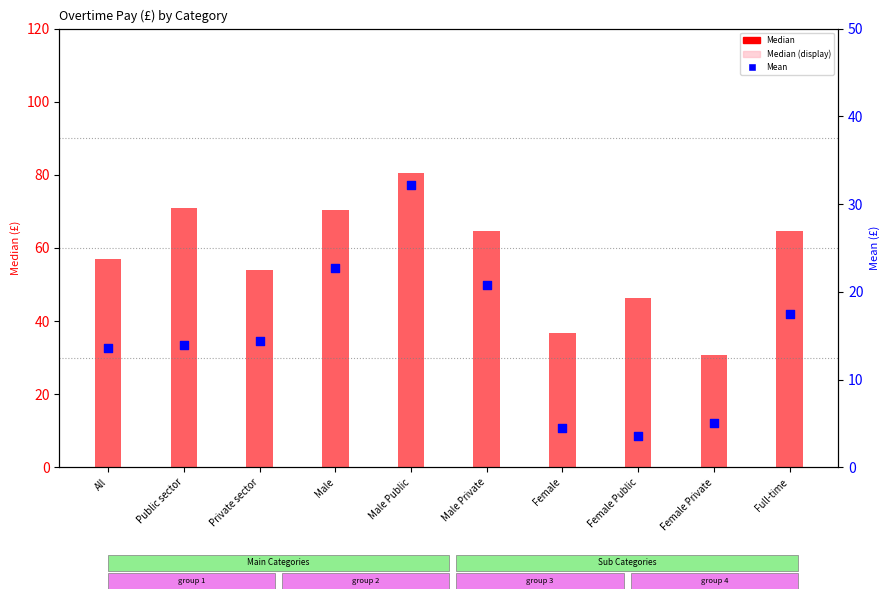

Which series contains the highest Y value?

Median